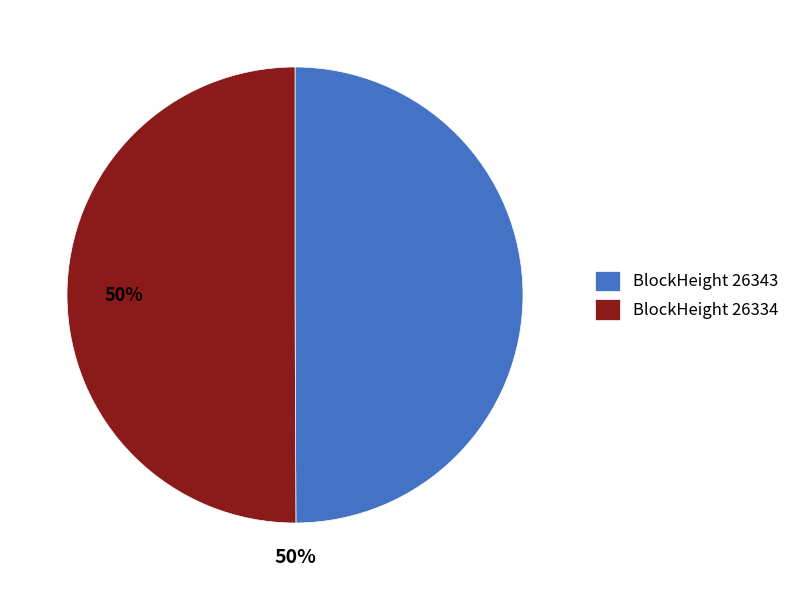

To the nearest percent, what is the average slice percentage?

50%